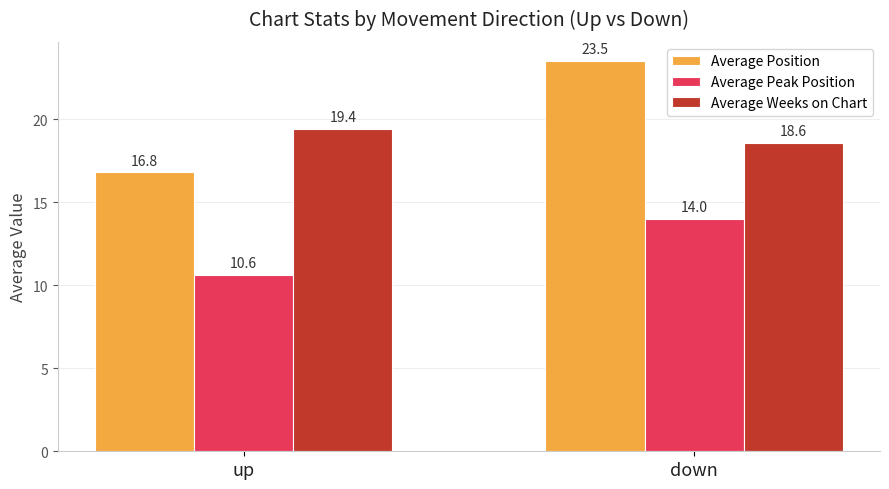

Reading right to left, transcribe all the data shown in this chart.

Average Position: down=23.5	up=16.8
Average Peak Position: down=14.0	up=10.6
Average Weeks on Chart: down=18.6	up=19.4